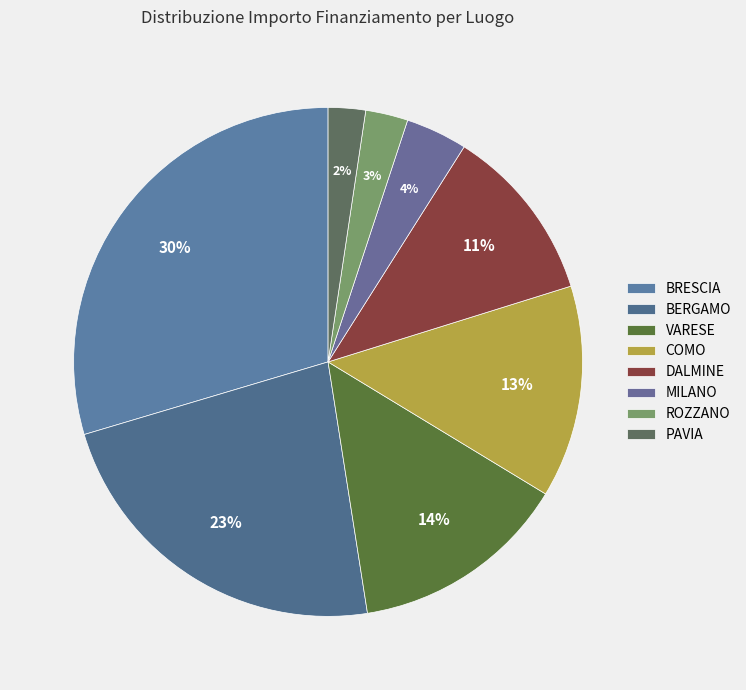

Count the number of slices in the pie.

8